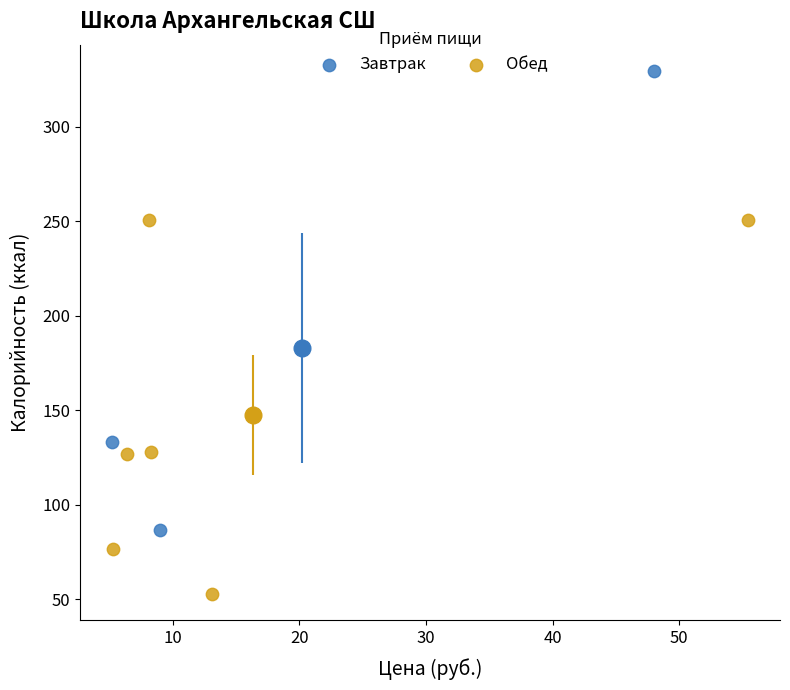

Which series contains the lowest Y value?

Обед